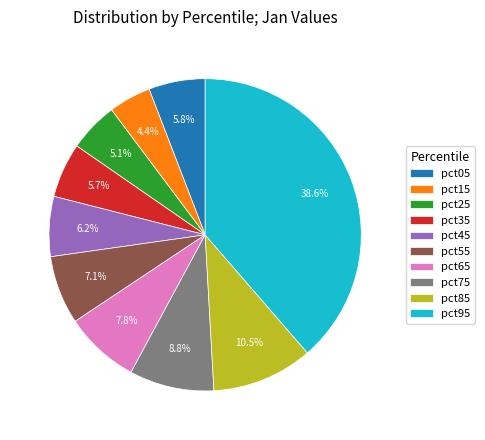

The pct15 slice represents 4% of the pie. True or false?

True